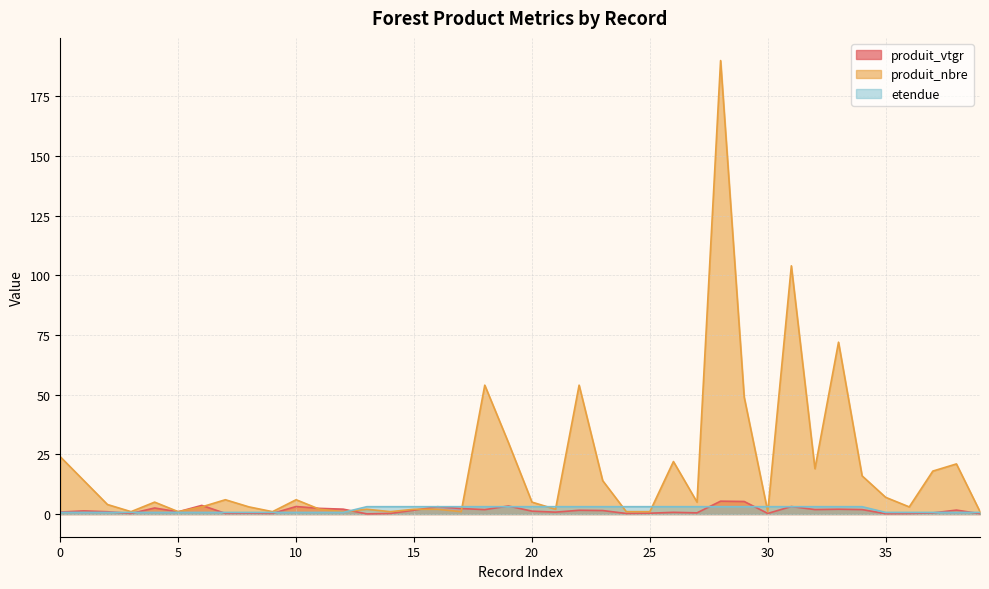

How many times do produit_nbre and produit_vtgr cross each other?

6